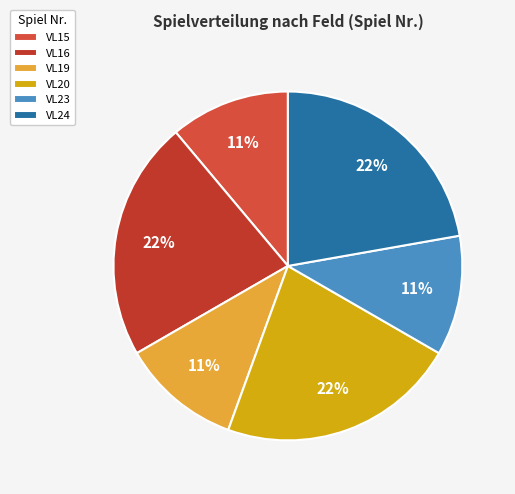

Does VL23 account for over 50% of the chart?

No